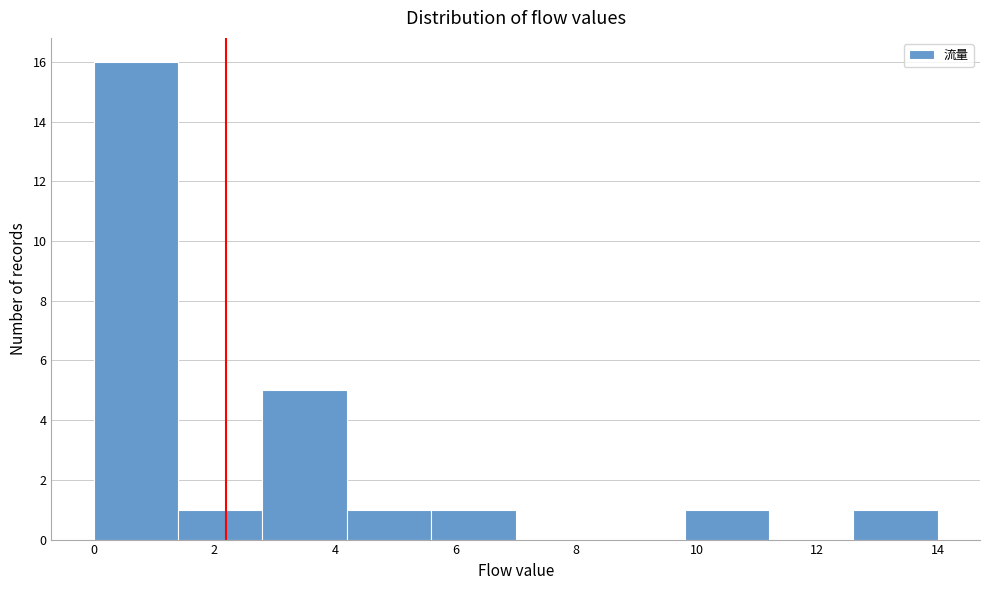

Reading left to right, list every bar in this chart as the range it spans on the x-axis followed by its height. The values are not printed on the chart, so give them approximately, as read against the axis.

0.0 to 1.4: 16
1.4 to 2.8: 1
2.8 to 4.2: 5
4.2 to 5.6: 1
5.6 to 7.0: 1
7.0 to 8.4: 0
8.4 to 9.8: 0
9.8 to 11.2: 1
11.2 to 12.6: 0
12.6 to 14.0: 1